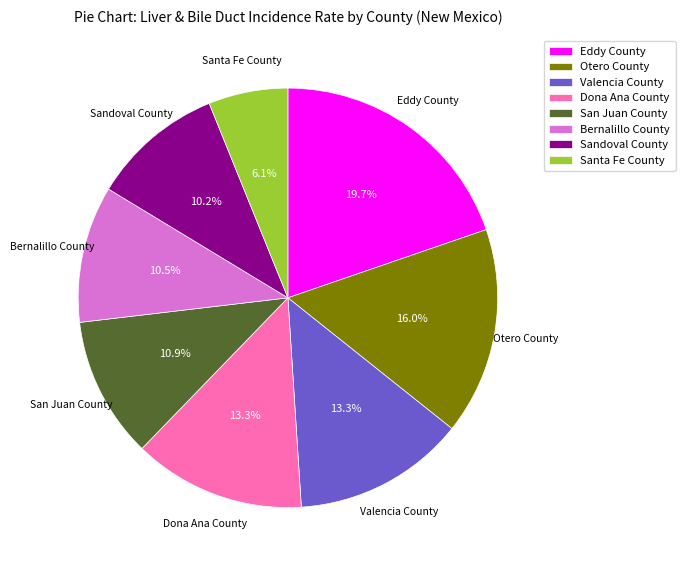

To the nearest percent, what is the combined percentage of San Juan County and Santa Fe County?

17%